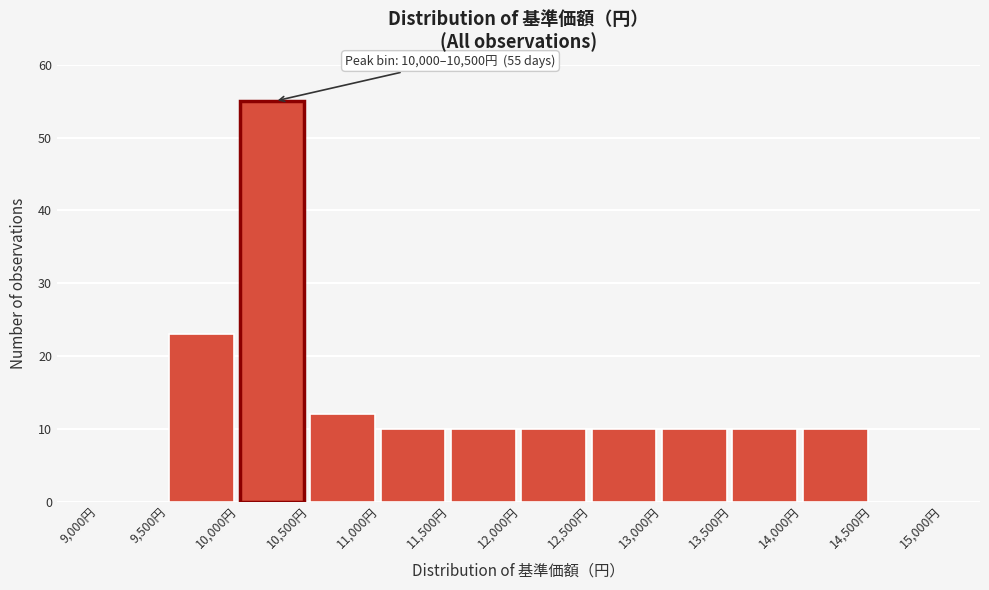

Over which range of the x-axis is the bar tallest?

10000 to 10500